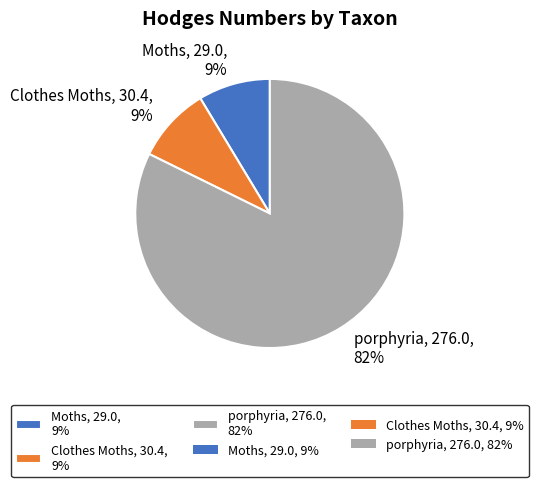

What is the largest slice in the pie chart?

porphyria